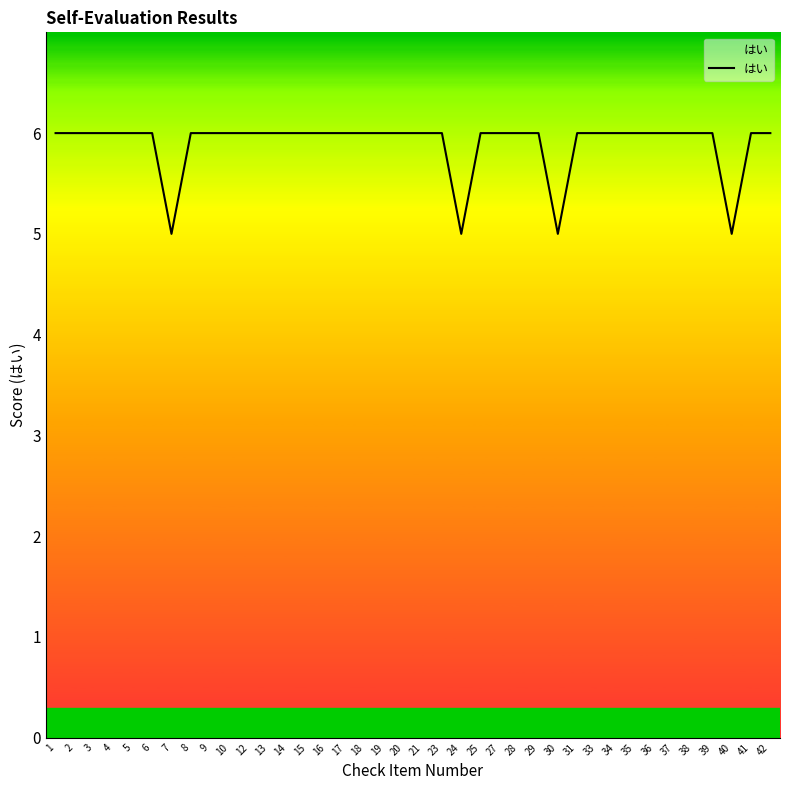

Approximately how many times larger is the value at 37 compared to 40?

1.2